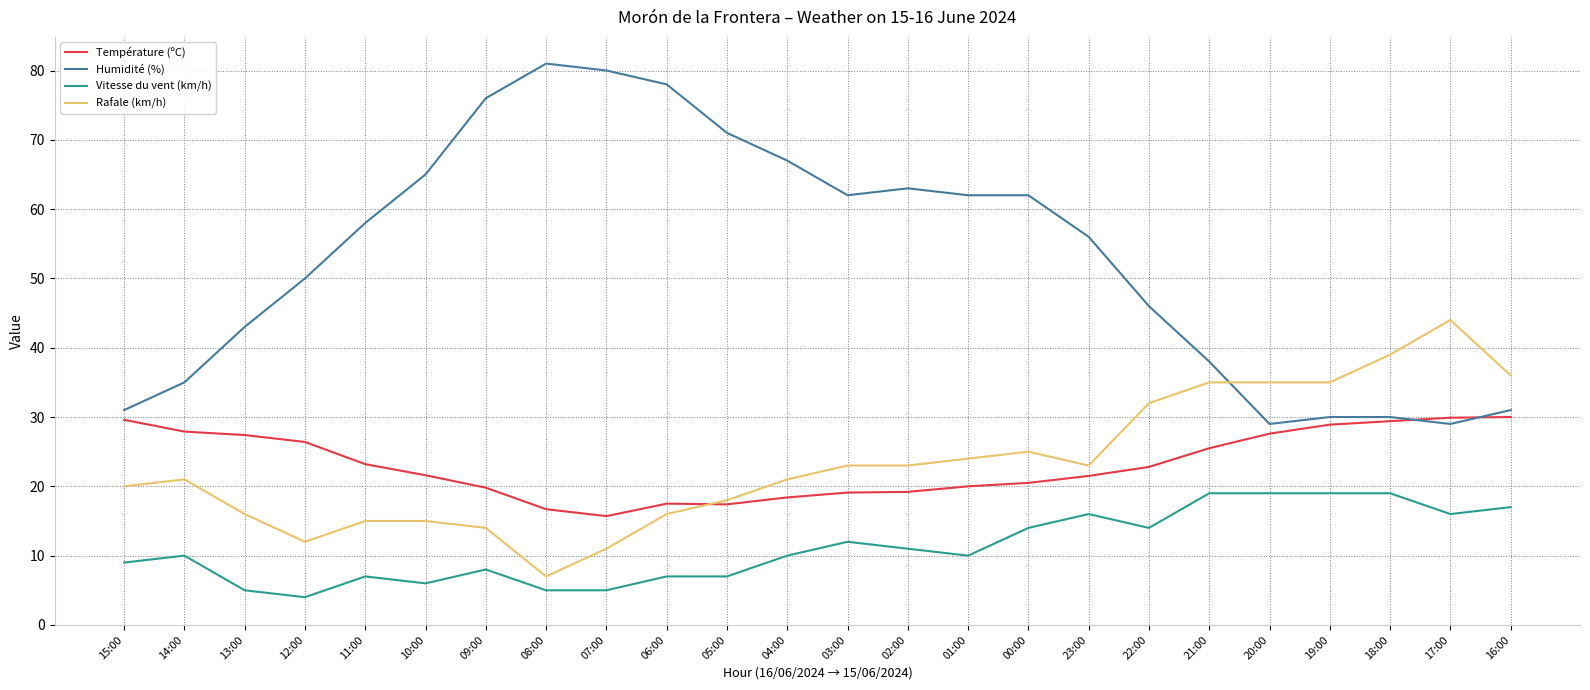

Does the chart display data point markers on the line(s)?

No